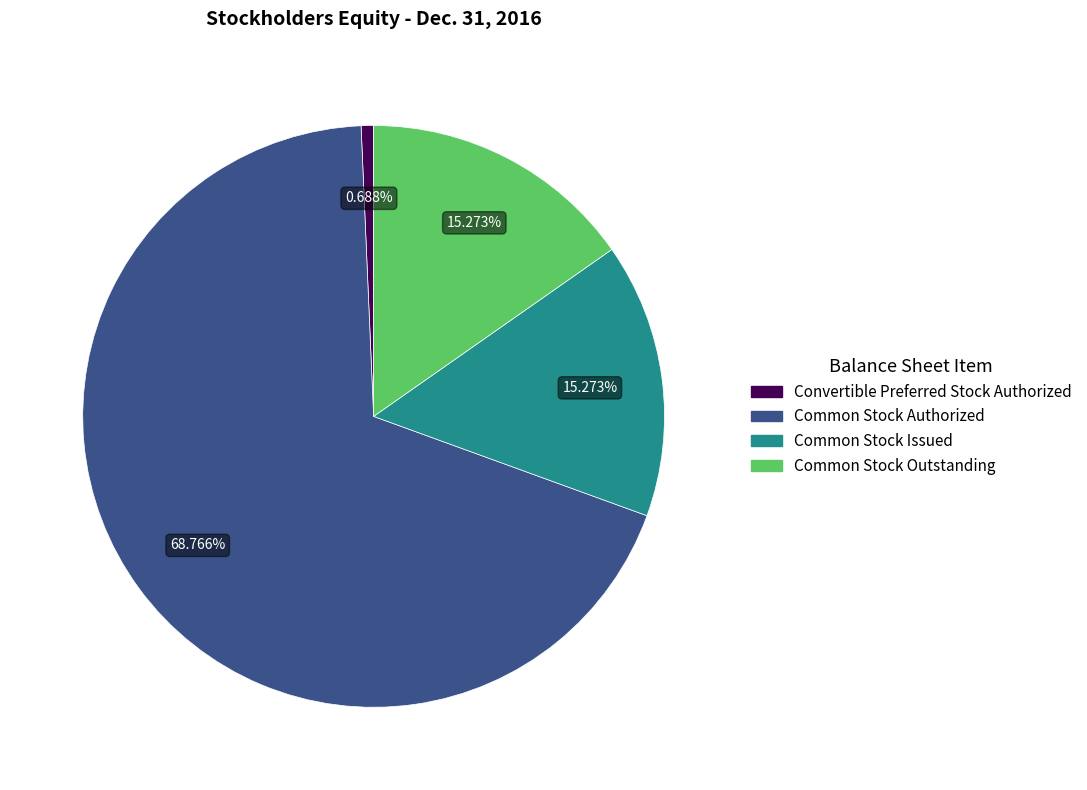

What percentage is the Common Stock Issued slice, to the nearest percent?

15%